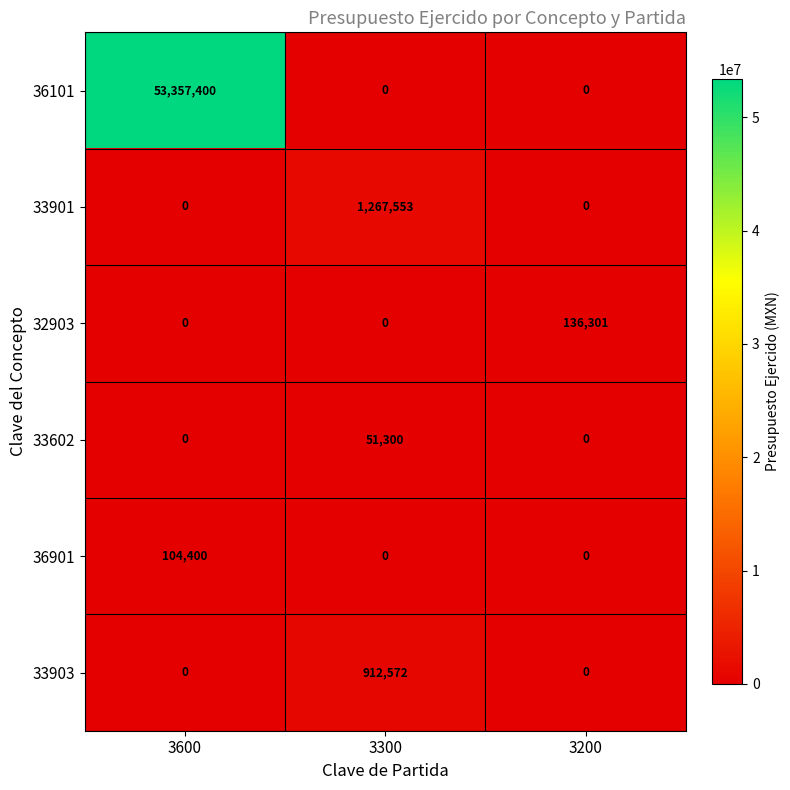

What is the maximum value shown in the chart?

53357400